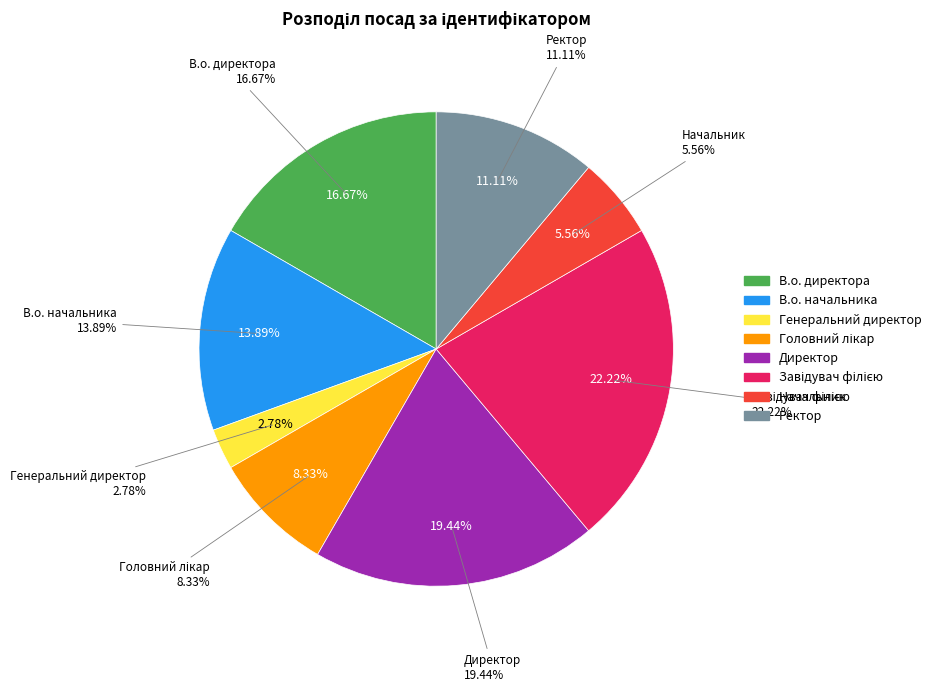

Count the number of slices in the pie.

8